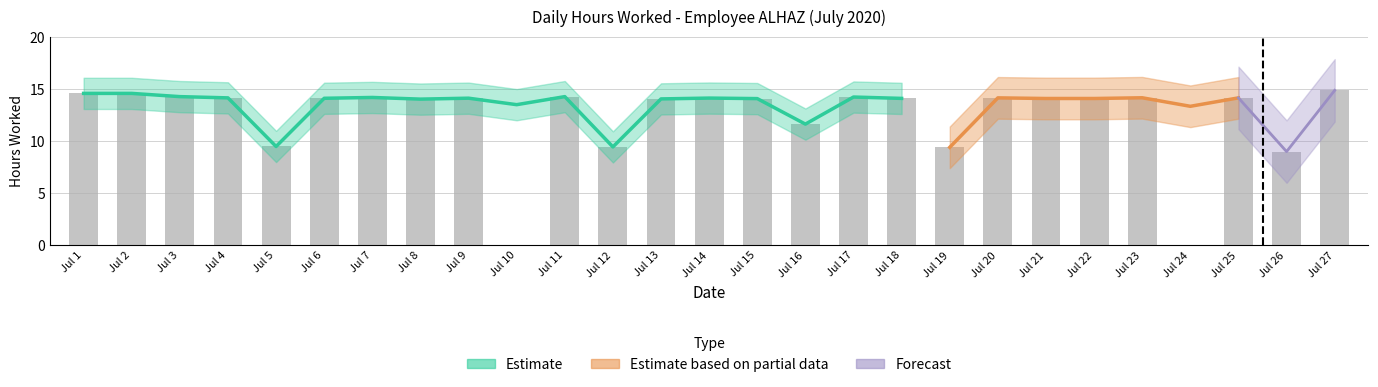

Approximately how many times larger is the value at Jul 19 compared to Jul 2?

0.6